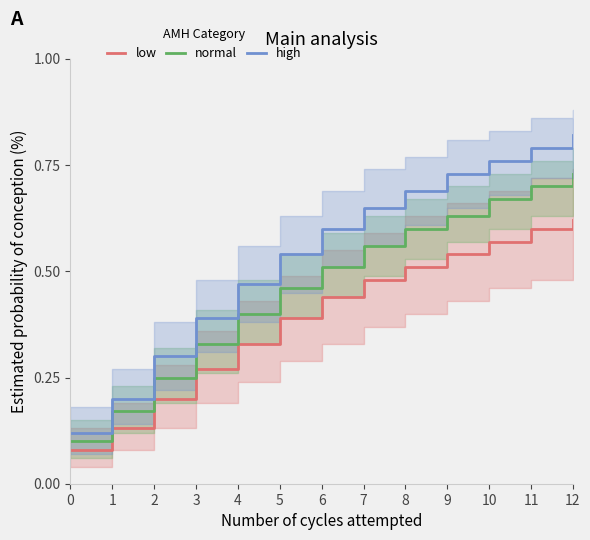

What is the sum of all low values?

5.2